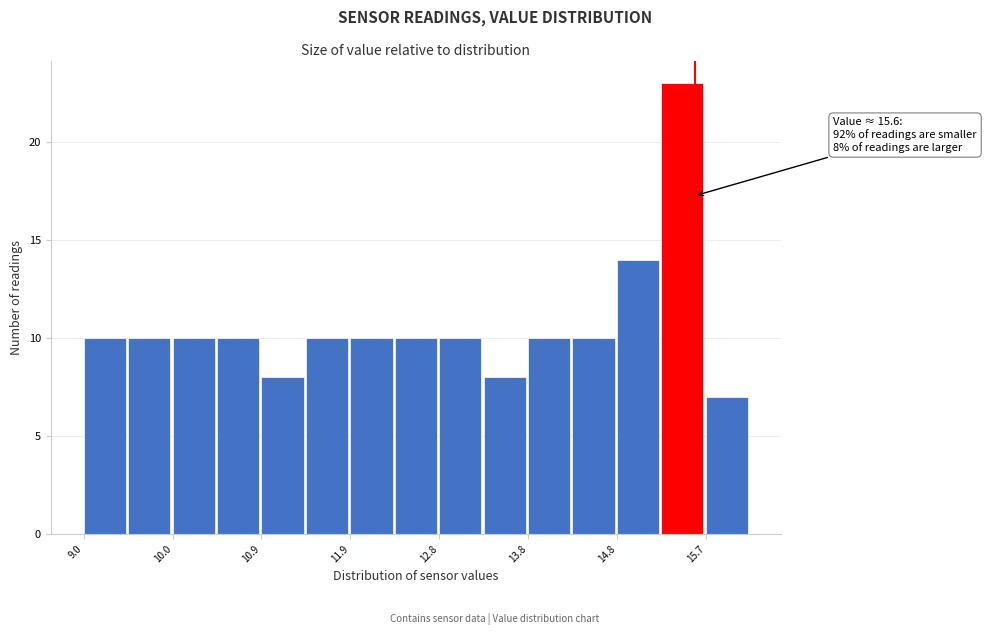

Over which range of the x-axis is the bar tallest?

15.24 to 15.72